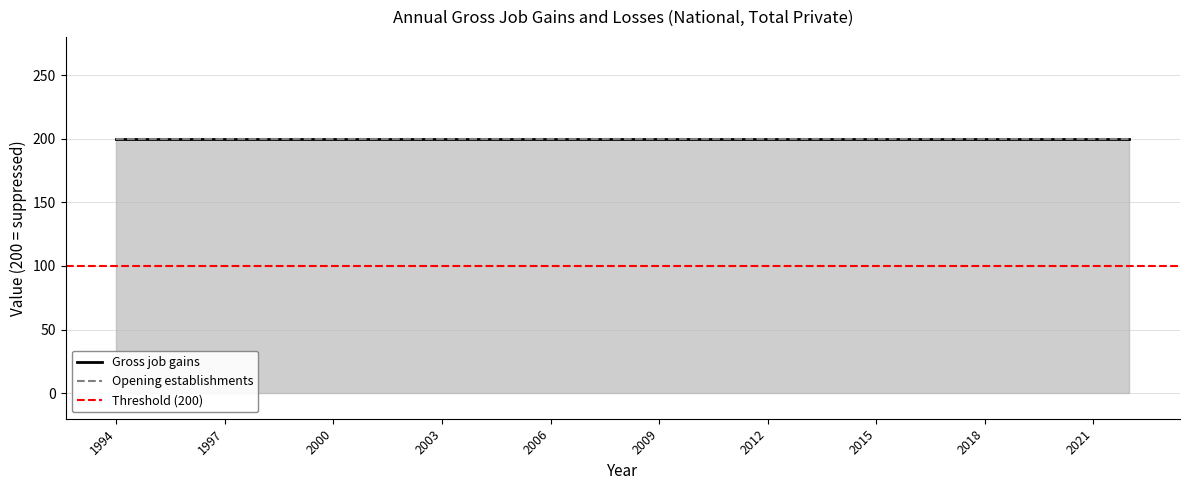

Which category has the lowest value in the Opening establishments series?

1994